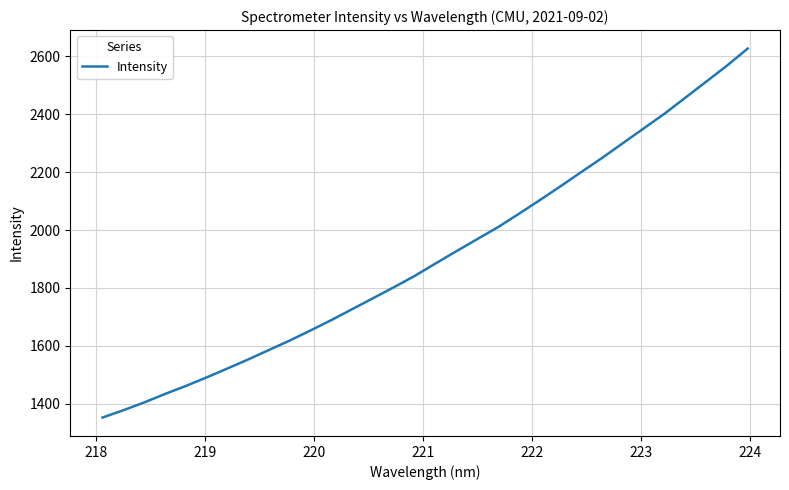

True or false: there are more than 0 points higher than both neighbors.

False